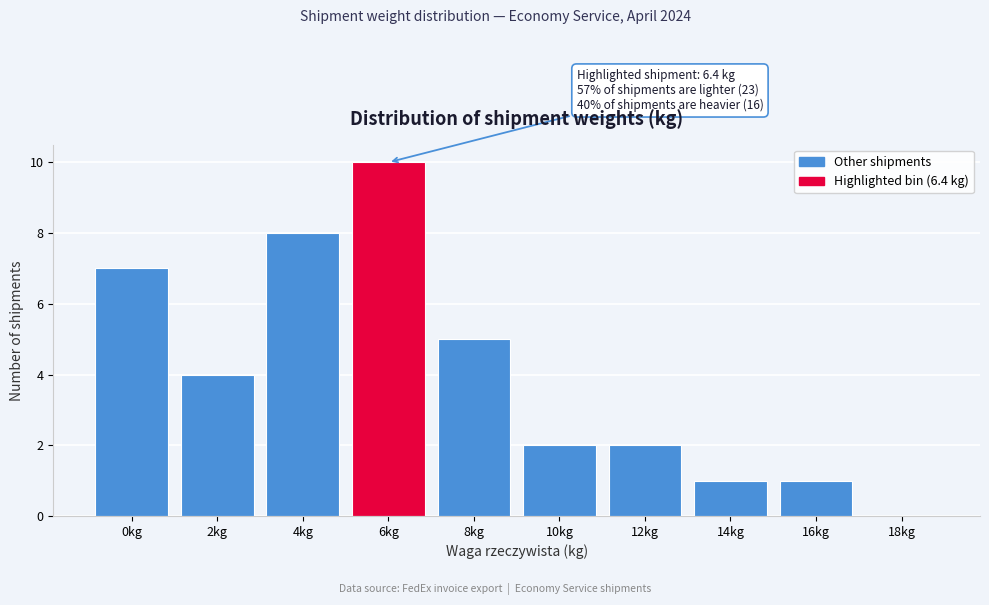

Reading right to left, extract all data points from this chart.

18kg=0	16kg=1	14kg=1	12kg=2	10kg=2	8kg=5	6kg=10	4kg=8	2kg=4	0kg=7